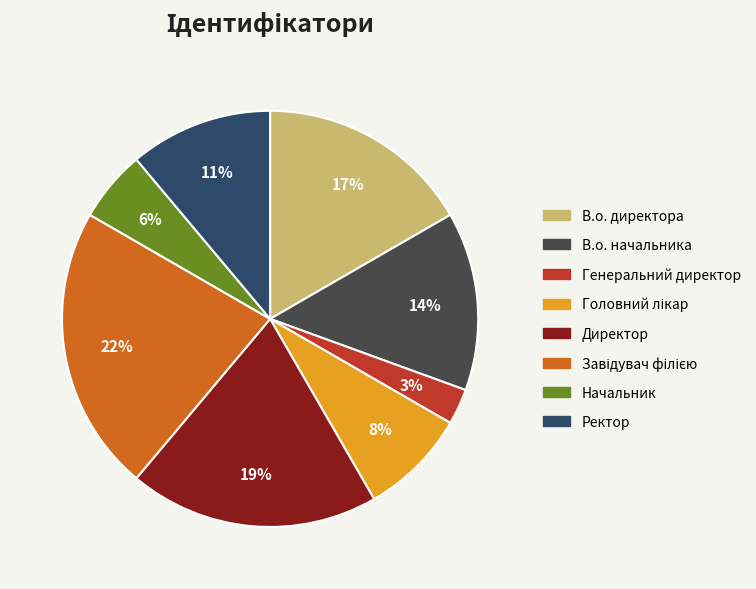

Do Ректор and В.о. директора together represent more than half of the pie?

No